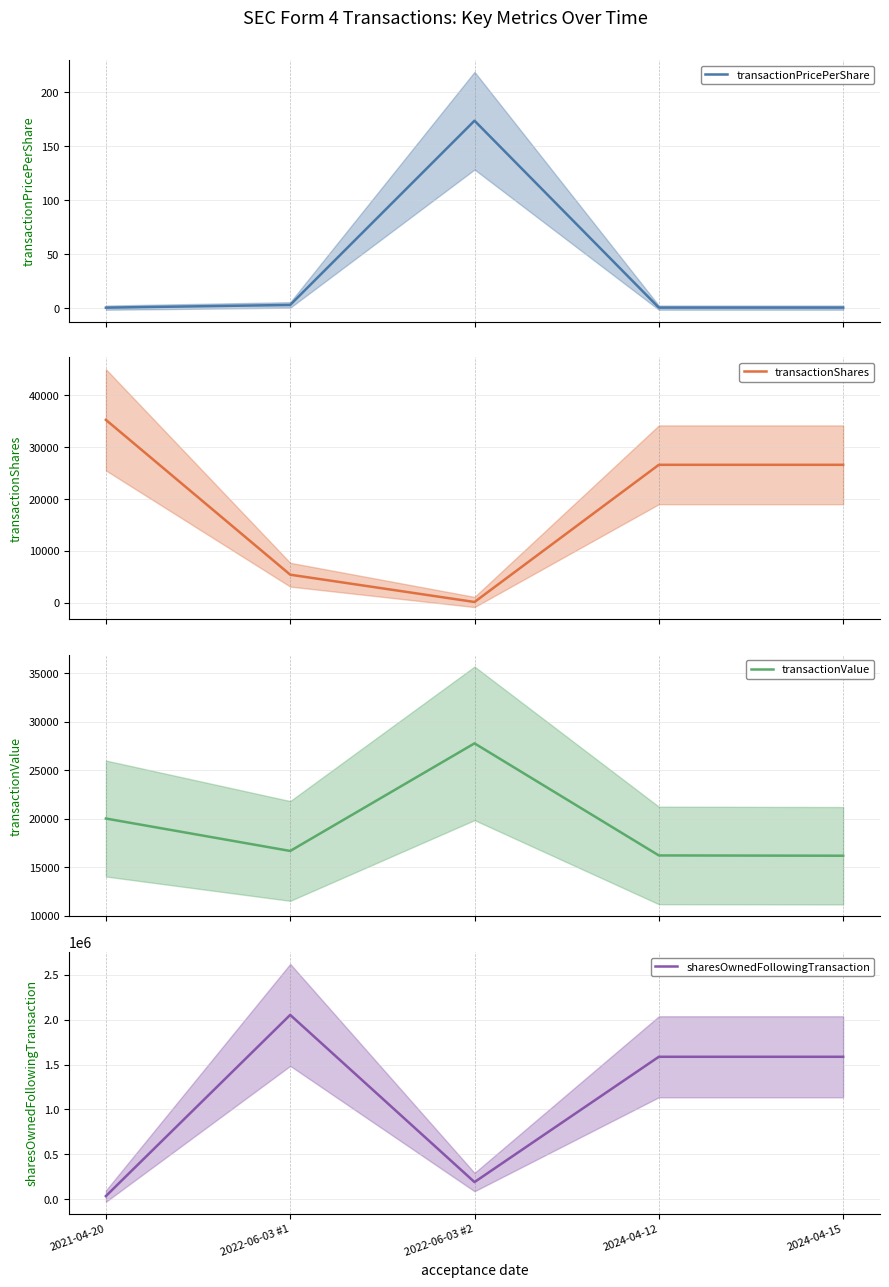

Which series has the widest spread of values?

sharesOwnedFollowingTransaction